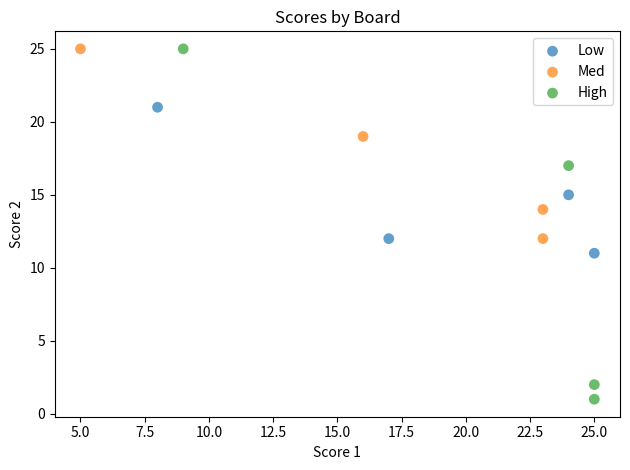

What are all the series names shown in the legend?

Low, Med, High